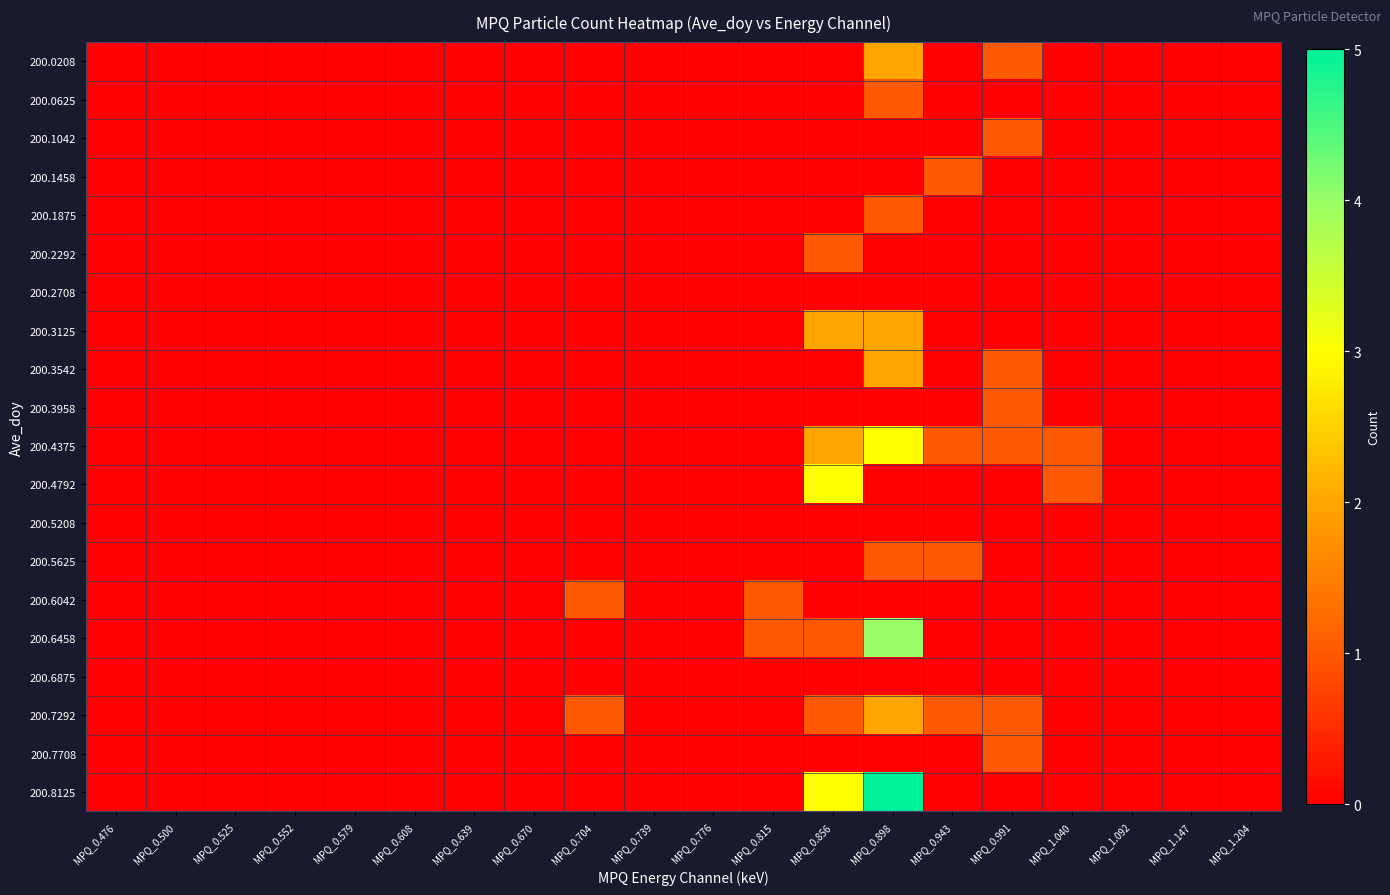

Reading left to right, transcribe all the data shown in this chart.

200.0208: MPQ_0.476=0	MPQ_0.500=0	MPQ_0.525=0	MPQ_0.552=0	MPQ_0.579=0	MPQ_0.608=0	MPQ_0.639=0	MPQ_0.670=0	MPQ_0.704=0	MPQ_0.739=0	MPQ_0.776=0	MPQ_0.815=0	MPQ_0.856=0	MPQ_0.898=2	MPQ_0.943=0	MPQ_0.991=1	MPQ_1.040=0	MPQ_1.092=0	MPQ_1.147=0	MPQ_1.204=0
200.0625: MPQ_0.476=0	MPQ_0.500=0	MPQ_0.525=0	MPQ_0.552=0	MPQ_0.579=0	MPQ_0.608=0	MPQ_0.639=0	MPQ_0.670=0	MPQ_0.704=0	MPQ_0.739=0	MPQ_0.776=0	MPQ_0.815=0	MPQ_0.856=0	MPQ_0.898=1	MPQ_0.943=0	MPQ_0.991=0	MPQ_1.040=0	MPQ_1.092=0	MPQ_1.147=0	MPQ_1.204=0
200.1042: MPQ_0.476=0	MPQ_0.500=0	MPQ_0.525=0	MPQ_0.552=0	MPQ_0.579=0	MPQ_0.608=0	MPQ_0.639=0	MPQ_0.670=0	MPQ_0.704=0	MPQ_0.739=0	MPQ_0.776=0	MPQ_0.815=0	MPQ_0.856=0	MPQ_0.898=0	MPQ_0.943=0	MPQ_0.991=1	MPQ_1.040=0	MPQ_1.092=0	MPQ_1.147=0	MPQ_1.204=0
200.1458: MPQ_0.476=0	MPQ_0.500=0	MPQ_0.525=0	MPQ_0.552=0	MPQ_0.579=0	MPQ_0.608=0	MPQ_0.639=0	MPQ_0.670=0	MPQ_0.704=0	MPQ_0.739=0	MPQ_0.776=0	MPQ_0.815=0	MPQ_0.856=0	MPQ_0.898=0	MPQ_0.943=1	MPQ_0.991=0	MPQ_1.040=0	MPQ_1.092=0	MPQ_1.147=0	MPQ_1.204=0
200.1875: MPQ_0.476=0	MPQ_0.500=0	MPQ_0.525=0	MPQ_0.552=0	MPQ_0.579=0	MPQ_0.608=0	MPQ_0.639=0	MPQ_0.670=0	MPQ_0.704=0	MPQ_0.739=0	MPQ_0.776=0	MPQ_0.815=0	MPQ_0.856=0	MPQ_0.898=1	MPQ_0.943=0	MPQ_0.991=0	MPQ_1.040=0	MPQ_1.092=0	MPQ_1.147=0	MPQ_1.204=0
200.2292: MPQ_0.476=0	MPQ_0.500=0	MPQ_0.525=0	MPQ_0.552=0	MPQ_0.579=0	MPQ_0.608=0	MPQ_0.639=0	MPQ_0.670=0	MPQ_0.704=0	MPQ_0.739=0	MPQ_0.776=0	MPQ_0.815=0	MPQ_0.856=1	MPQ_0.898=0	MPQ_0.943=0	MPQ_0.991=0	MPQ_1.040=0	MPQ_1.092=0	MPQ_1.147=0	MPQ_1.204=0
200.2708: MPQ_0.476=0	MPQ_0.500=0	MPQ_0.525=0	MPQ_0.552=0	MPQ_0.579=0	MPQ_0.608=0	MPQ_0.639=0	MPQ_0.670=0	MPQ_0.704=0	MPQ_0.739=0	MPQ_0.776=0	MPQ_0.815=0	MPQ_0.856=0	MPQ_0.898=0	MPQ_0.943=0	MPQ_0.991=0	MPQ_1.040=0	MPQ_1.092=0	MPQ_1.147=0	MPQ_1.204=0
200.3125: MPQ_0.476=0	MPQ_0.500=0	MPQ_0.525=0	MPQ_0.552=0	MPQ_0.579=0	MPQ_0.608=0	MPQ_0.639=0	MPQ_0.670=0	MPQ_0.704=0	MPQ_0.739=0	MPQ_0.776=0	MPQ_0.815=0	MPQ_0.856=2	MPQ_0.898=2	MPQ_0.943=0	MPQ_0.991=0	MPQ_1.040=0	MPQ_1.092=0	MPQ_1.147=0	MPQ_1.204=0
200.3542: MPQ_0.476=0	MPQ_0.500=0	MPQ_0.525=0	MPQ_0.552=0	MPQ_0.579=0	MPQ_0.608=0	MPQ_0.639=0	MPQ_0.670=0	MPQ_0.704=0	MPQ_0.739=0	MPQ_0.776=0	MPQ_0.815=0	MPQ_0.856=0	MPQ_0.898=2	MPQ_0.943=0	MPQ_0.991=1	MPQ_1.040=0	MPQ_1.092=0	MPQ_1.147=0	MPQ_1.204=0
200.3958: MPQ_0.476=0	MPQ_0.500=0	MPQ_0.525=0	MPQ_0.552=0	MPQ_0.579=0	MPQ_0.608=0	MPQ_0.639=0	MPQ_0.670=0	MPQ_0.704=0	MPQ_0.739=0	MPQ_0.776=0	MPQ_0.815=0	MPQ_0.856=0	MPQ_0.898=0	MPQ_0.943=0	MPQ_0.991=1	MPQ_1.040=0	MPQ_1.092=0	MPQ_1.147=0	MPQ_1.204=0
200.4375: MPQ_0.476=0	MPQ_0.500=0	MPQ_0.525=0	MPQ_0.552=0	MPQ_0.579=0	MPQ_0.608=0	MPQ_0.639=0	MPQ_0.670=0	MPQ_0.704=0	MPQ_0.739=0	MPQ_0.776=0	MPQ_0.815=0	MPQ_0.856=2	MPQ_0.898=3	MPQ_0.943=1	MPQ_0.991=1	MPQ_1.040=1	MPQ_1.092=0	MPQ_1.147=0	MPQ_1.204=0
200.4792: MPQ_0.476=0	MPQ_0.500=0	MPQ_0.525=0	MPQ_0.552=0	MPQ_0.579=0	MPQ_0.608=0	MPQ_0.639=0	MPQ_0.670=0	MPQ_0.704=0	MPQ_0.739=0	MPQ_0.776=0	MPQ_0.815=0	MPQ_0.856=3	MPQ_0.898=0	MPQ_0.943=0	MPQ_0.991=0	MPQ_1.040=1	MPQ_1.092=0	MPQ_1.147=0	MPQ_1.204=0
200.5208: MPQ_0.476=0	MPQ_0.500=0	MPQ_0.525=0	MPQ_0.552=0	MPQ_0.579=0	MPQ_0.608=0	MPQ_0.639=0	MPQ_0.670=0	MPQ_0.704=0	MPQ_0.739=0	MPQ_0.776=0	MPQ_0.815=0	MPQ_0.856=0	MPQ_0.898=0	MPQ_0.943=0	MPQ_0.991=0	MPQ_1.040=0	MPQ_1.092=0	MPQ_1.147=0	MPQ_1.204=0
200.5625: MPQ_0.476=0	MPQ_0.500=0	MPQ_0.525=0	MPQ_0.552=0	MPQ_0.579=0	MPQ_0.608=0	MPQ_0.639=0	MPQ_0.670=0	MPQ_0.704=0	MPQ_0.739=0	MPQ_0.776=0	MPQ_0.815=0	MPQ_0.856=0	MPQ_0.898=1	MPQ_0.943=1	MPQ_0.991=0	MPQ_1.040=0	MPQ_1.092=0	MPQ_1.147=0	MPQ_1.204=0
200.6042: MPQ_0.476=0	MPQ_0.500=0	MPQ_0.525=0	MPQ_0.552=0	MPQ_0.579=0	MPQ_0.608=0	MPQ_0.639=0	MPQ_0.670=0	MPQ_0.704=1	MPQ_0.739=0	MPQ_0.776=0	MPQ_0.815=1	MPQ_0.856=0	MPQ_0.898=0	MPQ_0.943=0	MPQ_0.991=0	MPQ_1.040=0	MPQ_1.092=0	MPQ_1.147=0	MPQ_1.204=0
200.6458: MPQ_0.476=0	MPQ_0.500=0	MPQ_0.525=0	MPQ_0.552=0	MPQ_0.579=0	MPQ_0.608=0	MPQ_0.639=0	MPQ_0.670=0	MPQ_0.704=0	MPQ_0.739=0	MPQ_0.776=0	MPQ_0.815=1	MPQ_0.856=1	MPQ_0.898=4	MPQ_0.943=0	MPQ_0.991=0	MPQ_1.040=0	MPQ_1.092=0	MPQ_1.147=0	MPQ_1.204=0
200.6875: MPQ_0.476=0	MPQ_0.500=0	MPQ_0.525=0	MPQ_0.552=0	MPQ_0.579=0	MPQ_0.608=0	MPQ_0.639=0	MPQ_0.670=0	MPQ_0.704=0	MPQ_0.739=0	MPQ_0.776=0	MPQ_0.815=0	MPQ_0.856=0	MPQ_0.898=0	MPQ_0.943=0	MPQ_0.991=0	MPQ_1.040=0	MPQ_1.092=0	MPQ_1.147=0	MPQ_1.204=0
200.7292: MPQ_0.476=0	MPQ_0.500=0	MPQ_0.525=0	MPQ_0.552=0	MPQ_0.579=0	MPQ_0.608=0	MPQ_0.639=0	MPQ_0.670=0	MPQ_0.704=1	MPQ_0.739=0	MPQ_0.776=0	MPQ_0.815=0	MPQ_0.856=1	MPQ_0.898=2	MPQ_0.943=1	MPQ_0.991=1	MPQ_1.040=0	MPQ_1.092=0	MPQ_1.147=0	MPQ_1.204=0
200.7708: MPQ_0.476=0	MPQ_0.500=0	MPQ_0.525=0	MPQ_0.552=0	MPQ_0.579=0	MPQ_0.608=0	MPQ_0.639=0	MPQ_0.670=0	MPQ_0.704=0	MPQ_0.739=0	MPQ_0.776=0	MPQ_0.815=0	MPQ_0.856=0	MPQ_0.898=0	MPQ_0.943=0	MPQ_0.991=1	MPQ_1.040=0	MPQ_1.092=0	MPQ_1.147=0	MPQ_1.204=0
200.8125: MPQ_0.476=0	MPQ_0.500=0	MPQ_0.525=0	MPQ_0.552=0	MPQ_0.579=0	MPQ_0.608=0	MPQ_0.639=0	MPQ_0.670=0	MPQ_0.704=0	MPQ_0.739=0	MPQ_0.776=0	MPQ_0.815=0	MPQ_0.856=3	MPQ_0.898=5	MPQ_0.943=0	MPQ_0.991=0	MPQ_1.040=0	MPQ_1.092=0	MPQ_1.147=0	MPQ_1.204=0